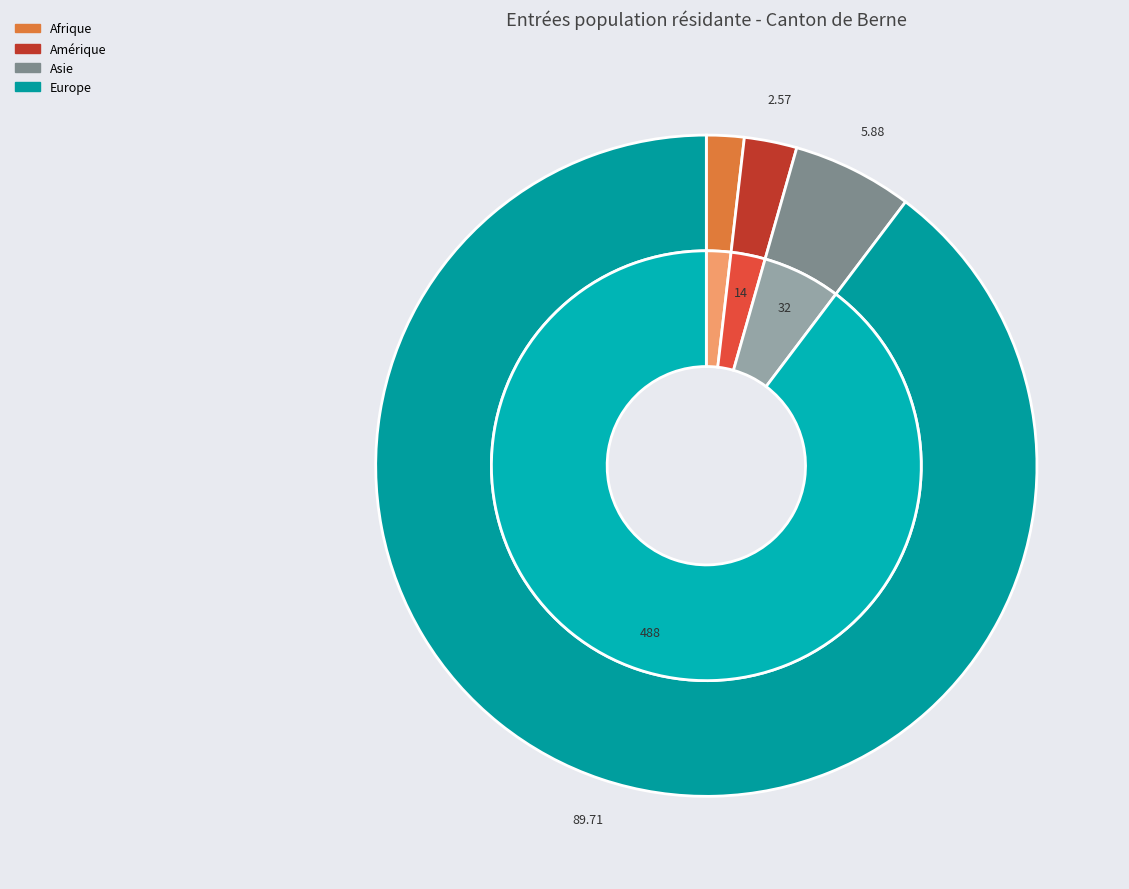

Which slice represents more than half of the pie?

Europe